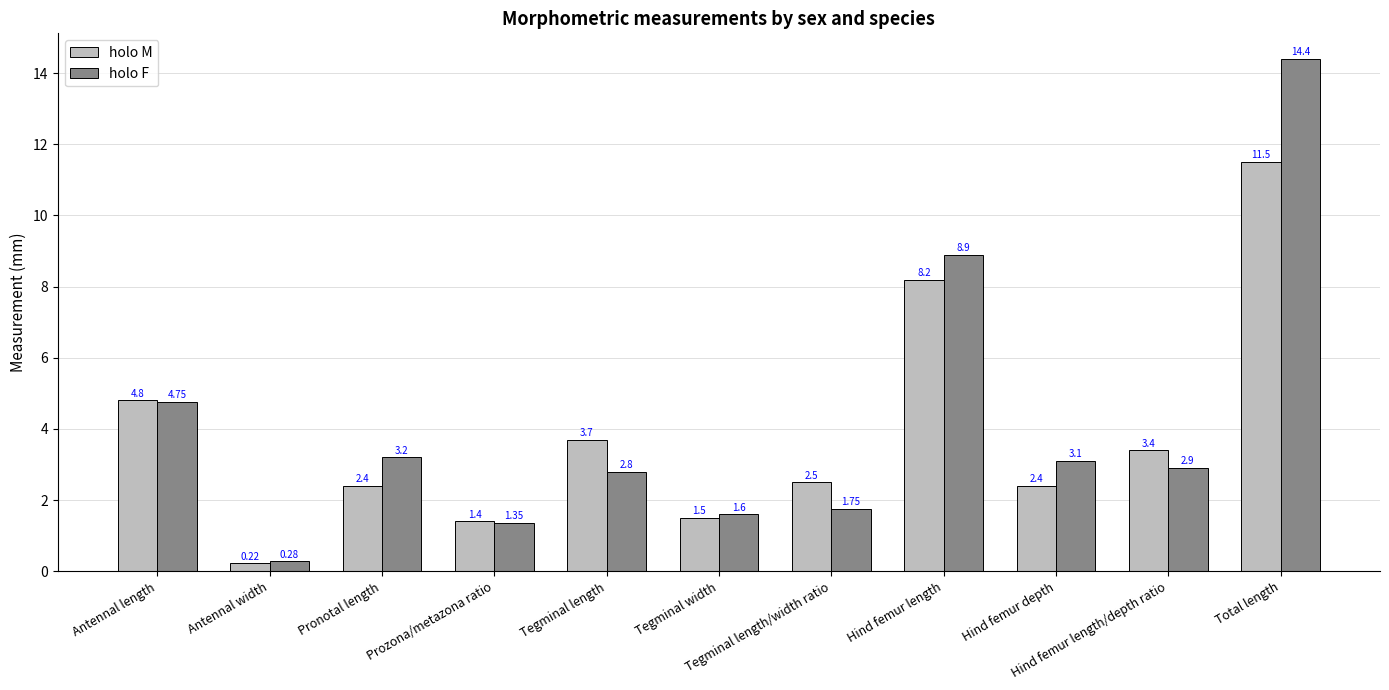

What is the difference between the maximum and minimum values in the holo M series?

11.3